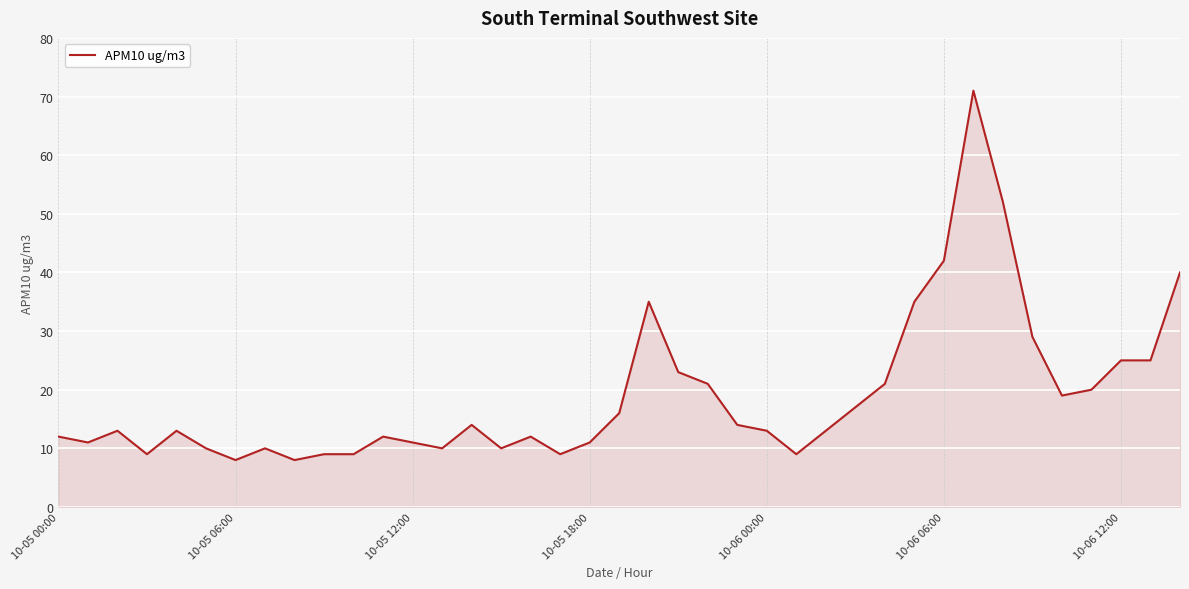

What is the minimum value shown in the chart?

8